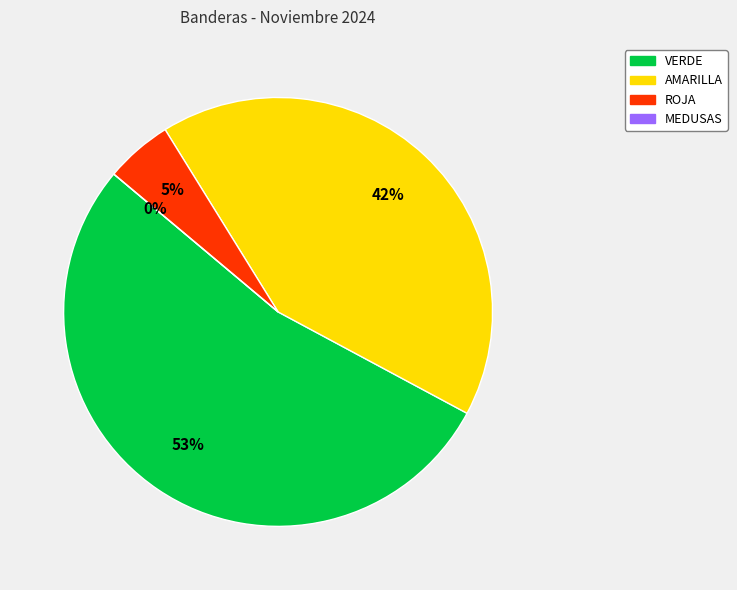

Does ROJA represent more than half of the total?

No